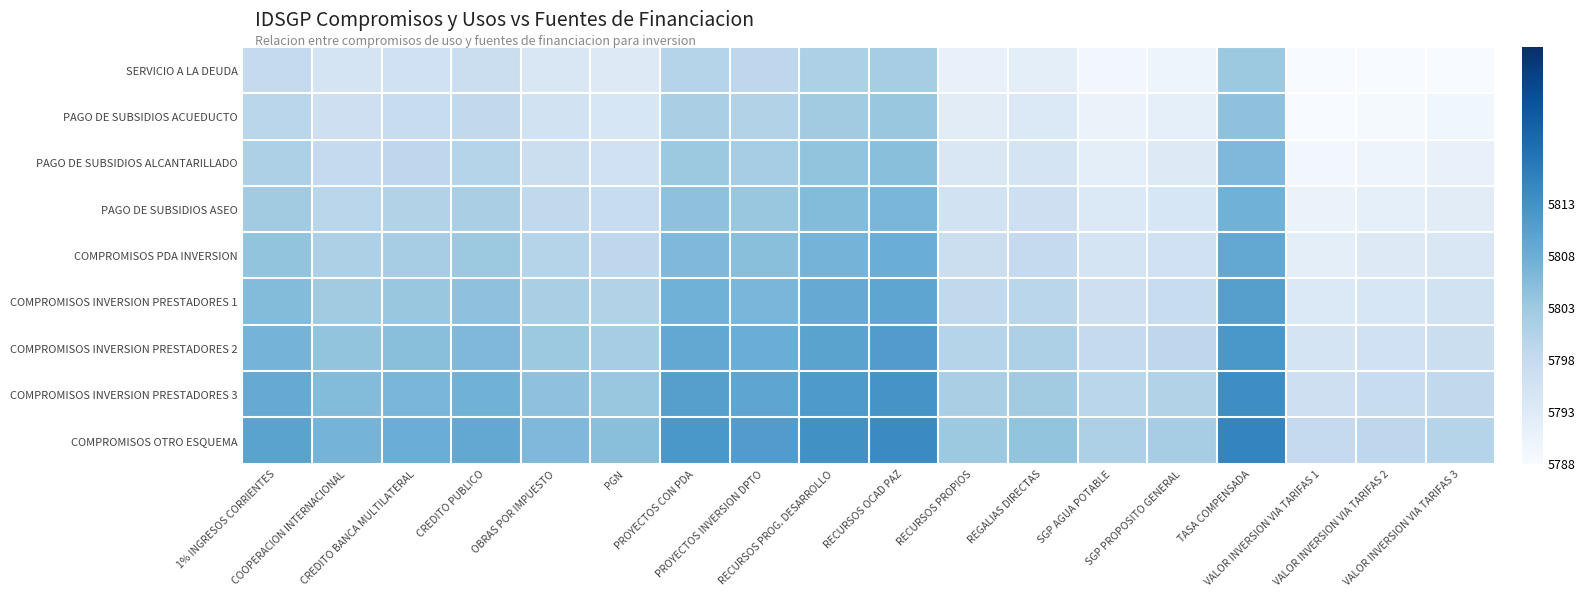

Rank the series at VALOR INVERSION VIA TARIFAS 3 from lowest to highest value.

SERVICIO A LA DEUDA, PAGO DE SUBSIDIOS ACUEDUCTO, PAGO DE SUBSIDIOS ALCANTARILLADO, PAGO DE SUBSIDIOS ASEO, COMPROMISOS PDA INVERSION, COMPROMISOS INVERSION PRESTADORES 1, COMPROMISOS INVERSION PRESTADORES 2, COMPROMISOS INVERSION PRESTADORES 3, COMPROMISOS OTRO ESQUEMA